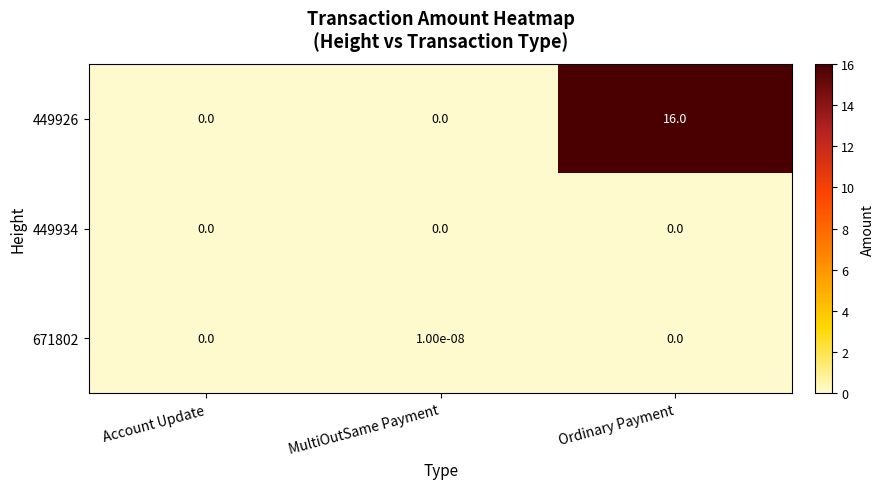

Between MultiOutSame Payment and Ordinary Payment, which series saw the biggest shift?

449926